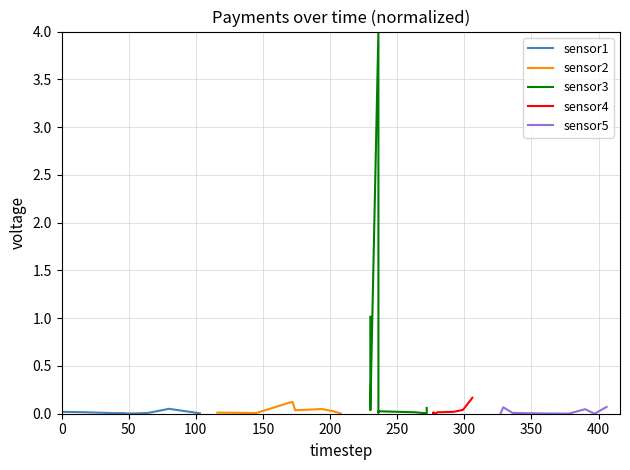

How many interior local peaks does the sensor3 series have?

2